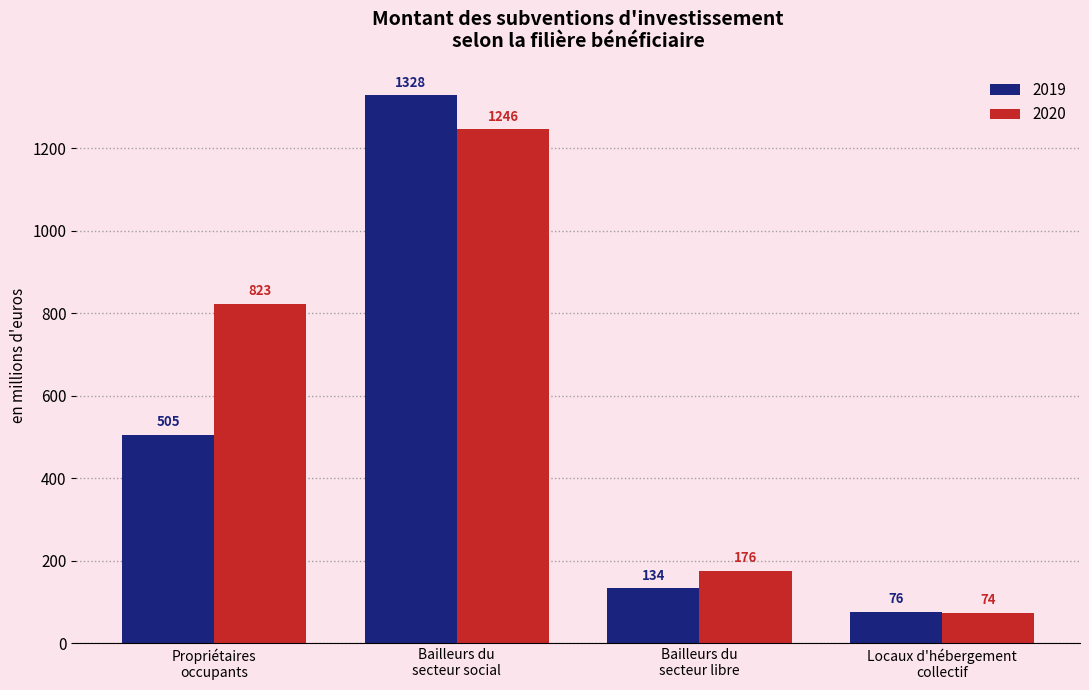

What is the difference between the second highest and second lowest values in the 2020 series?

647.1